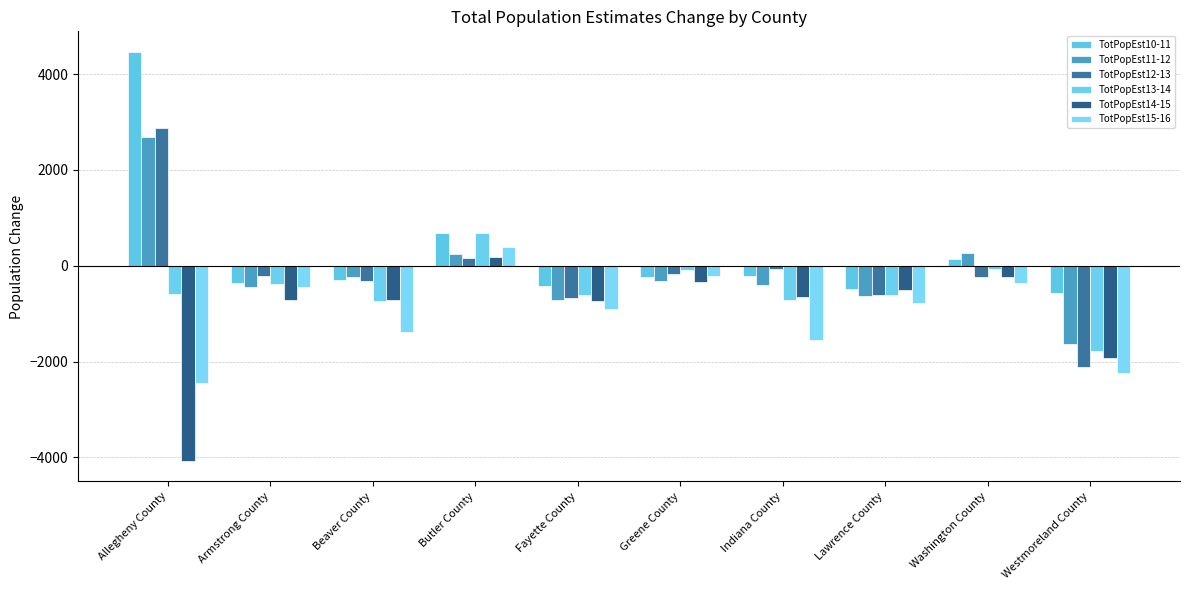

What is the difference between the highest and lowest values at Greene County?

251